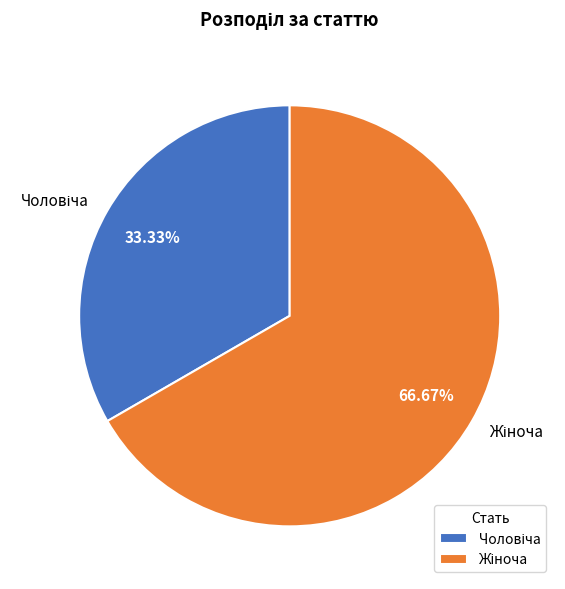

Does any single category account for the majority?

Yes